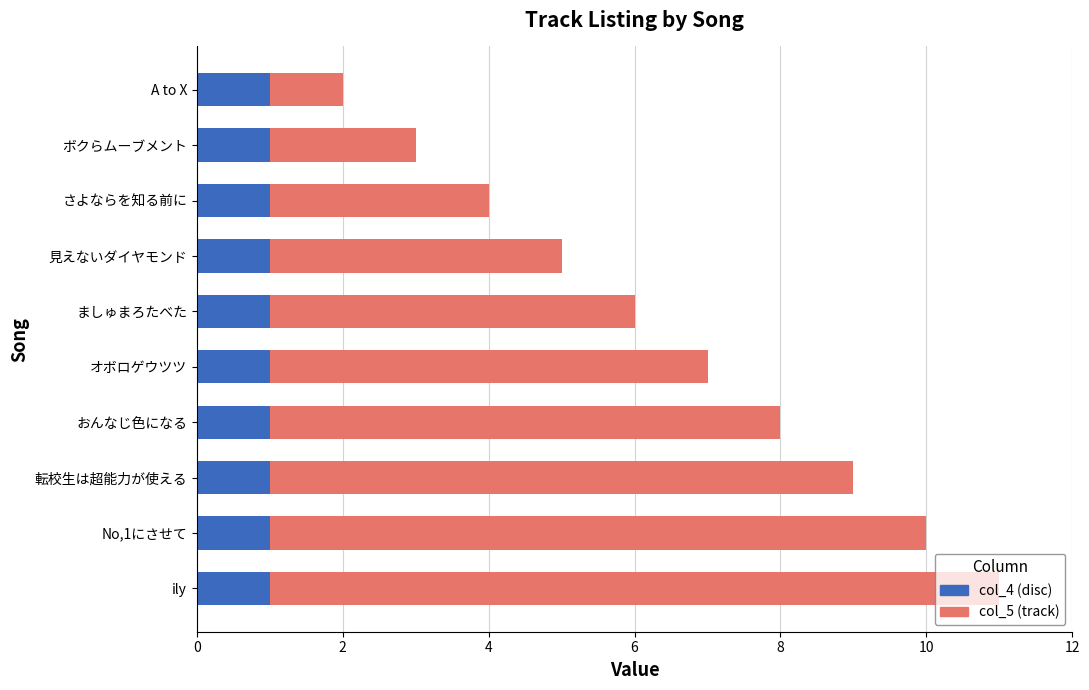

At which category is the sum across all series the highest?

ily